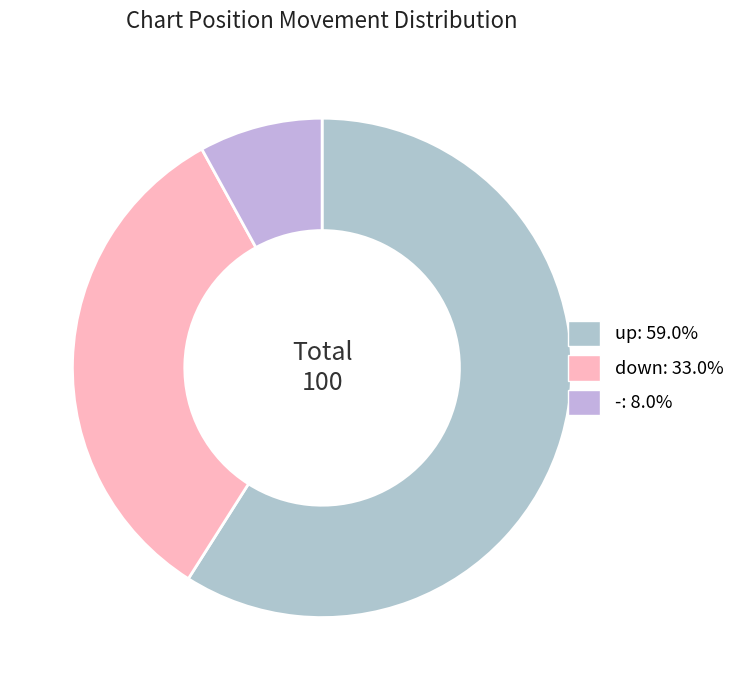

Rank the categories by value from lowest to highest.

-, down, up